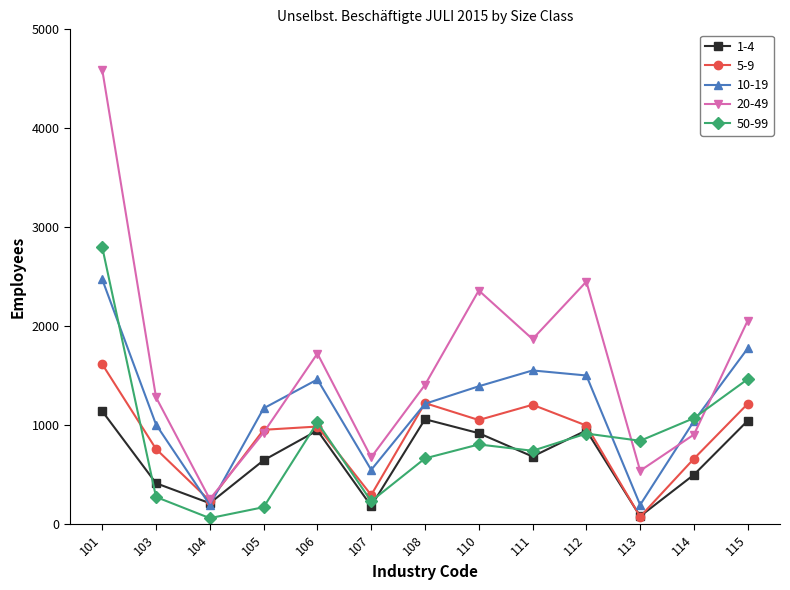

True or false: 20-49 has a value of 558 at 112.

False